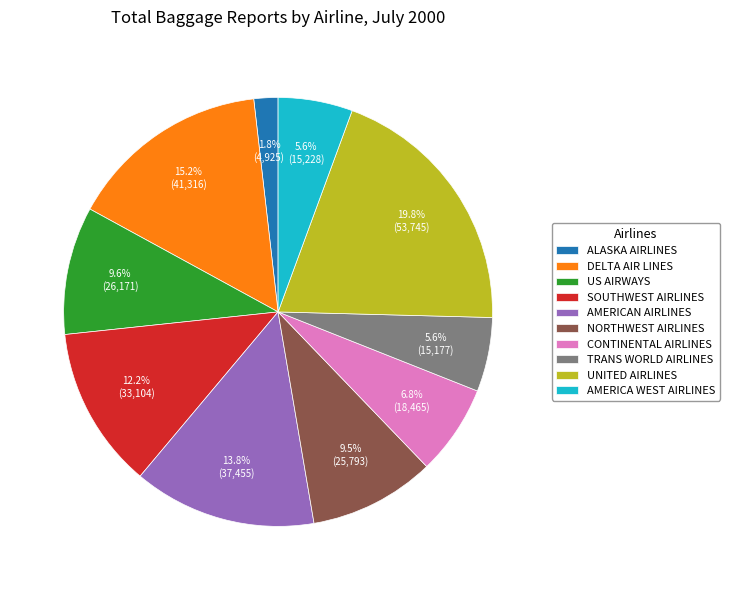

Count the number of slices in the pie.

10